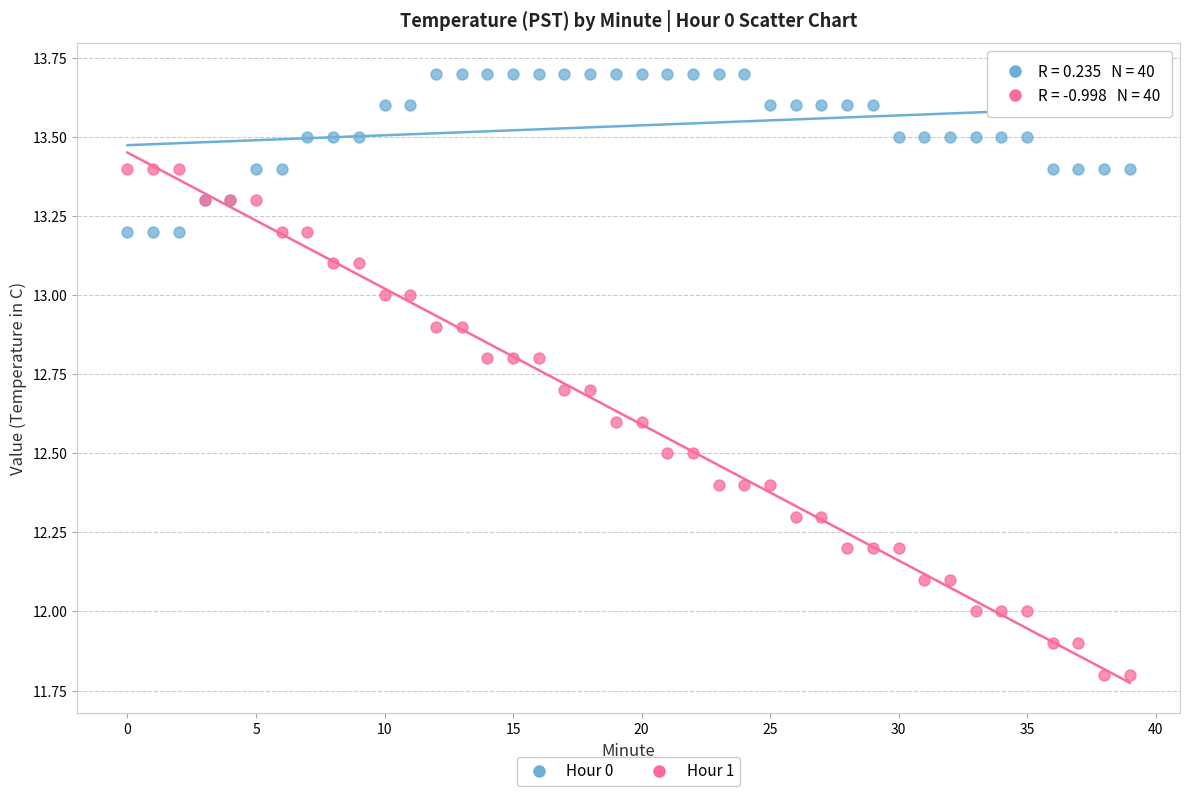

Which series has the widest spread of Y values?

Hour 1